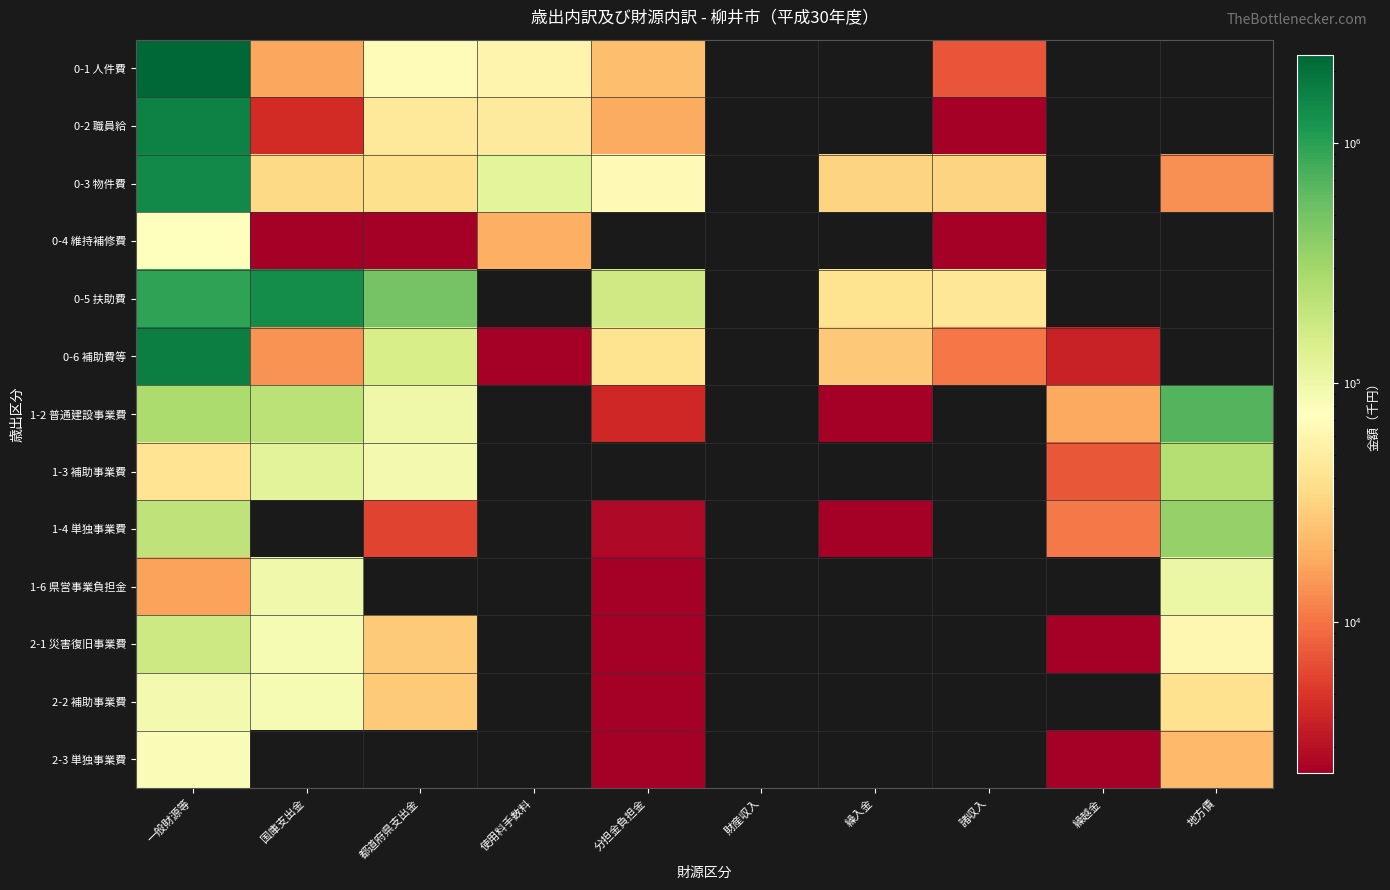

Which series has the widest spread of values?

0-1 人件費